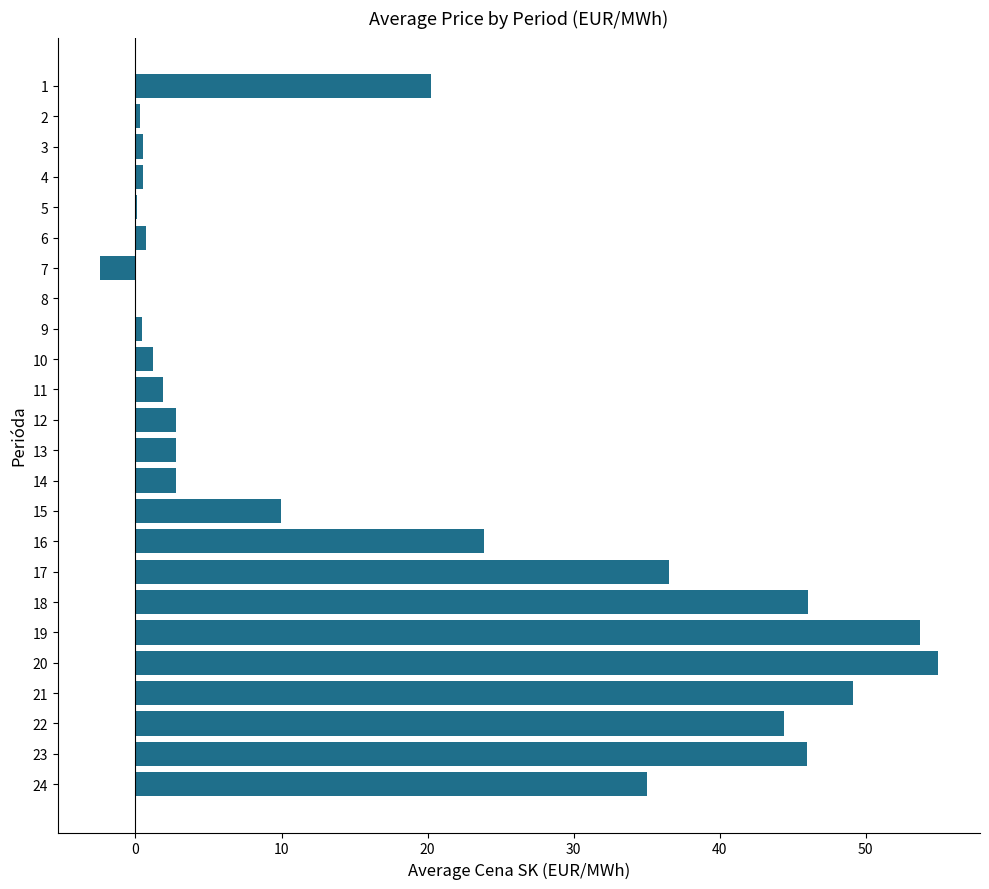

At which category does the chart reach its peak across all series?

20